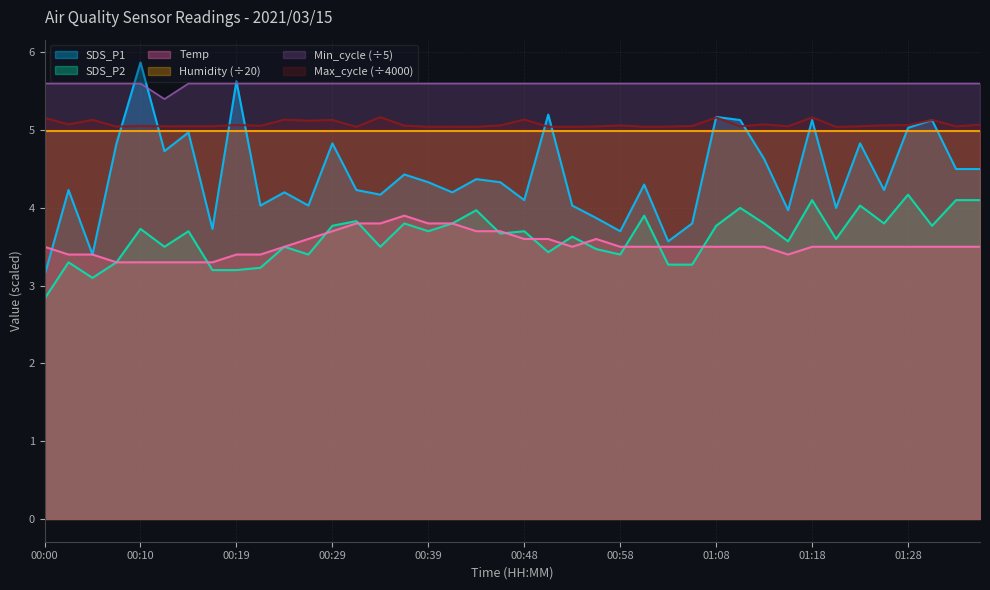

True or false: Max_cycle and Temp intersect in this chart.

False